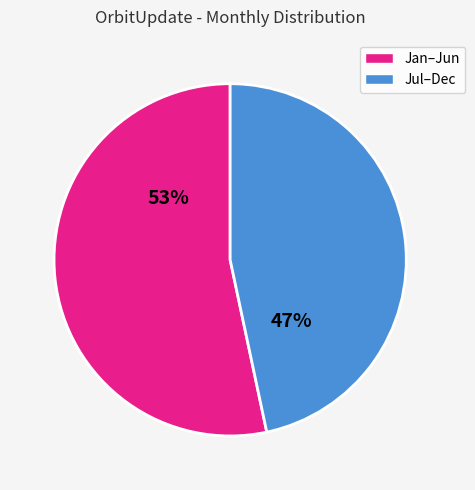

To the nearest percent, what is the average slice percentage?

50%